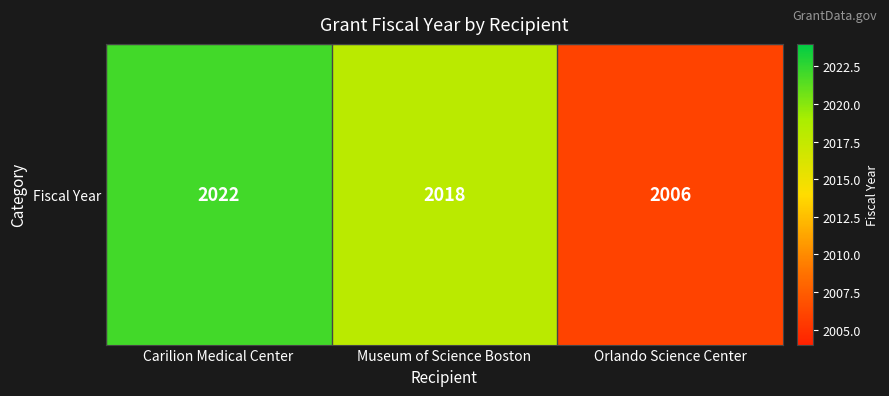

Which category has the lowest value across all series?

Orlando Science Center